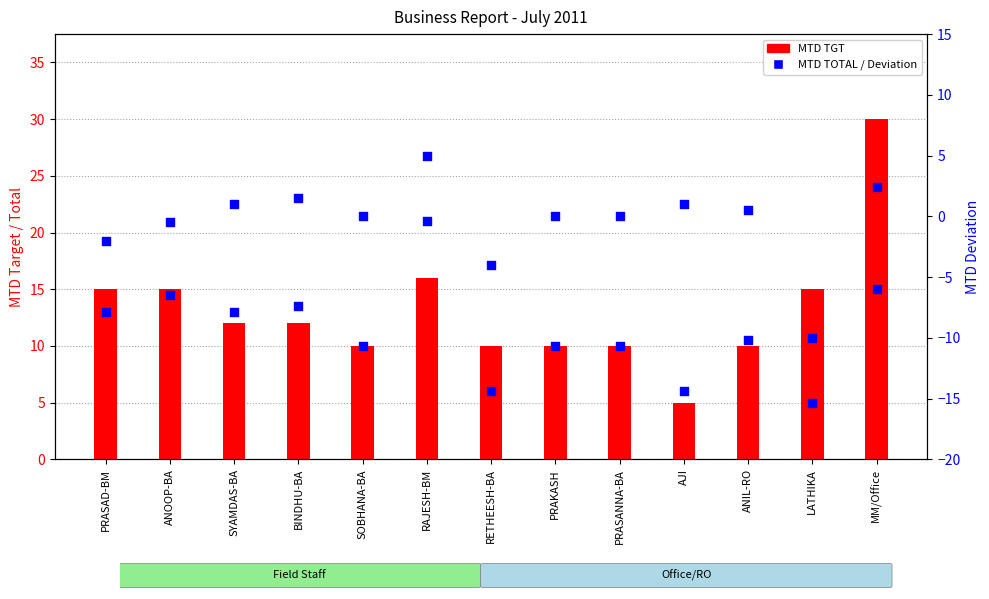

At how many categories does at least one series exceed 9?

12